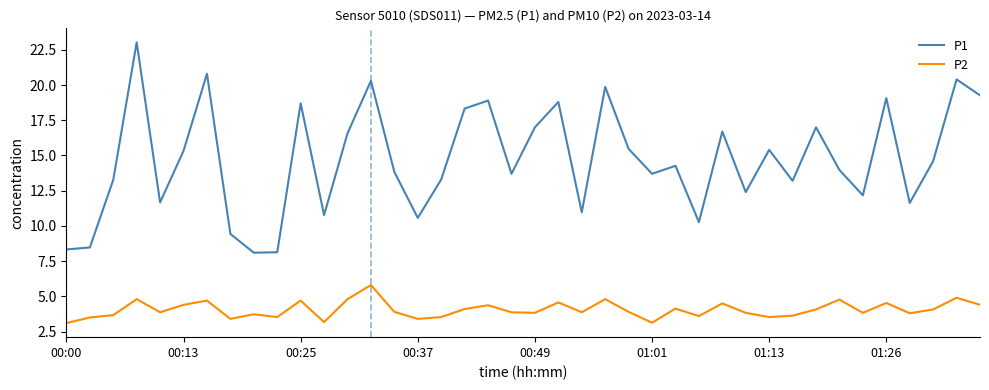

True or false: P2 and P1 intersect in this chart.

False